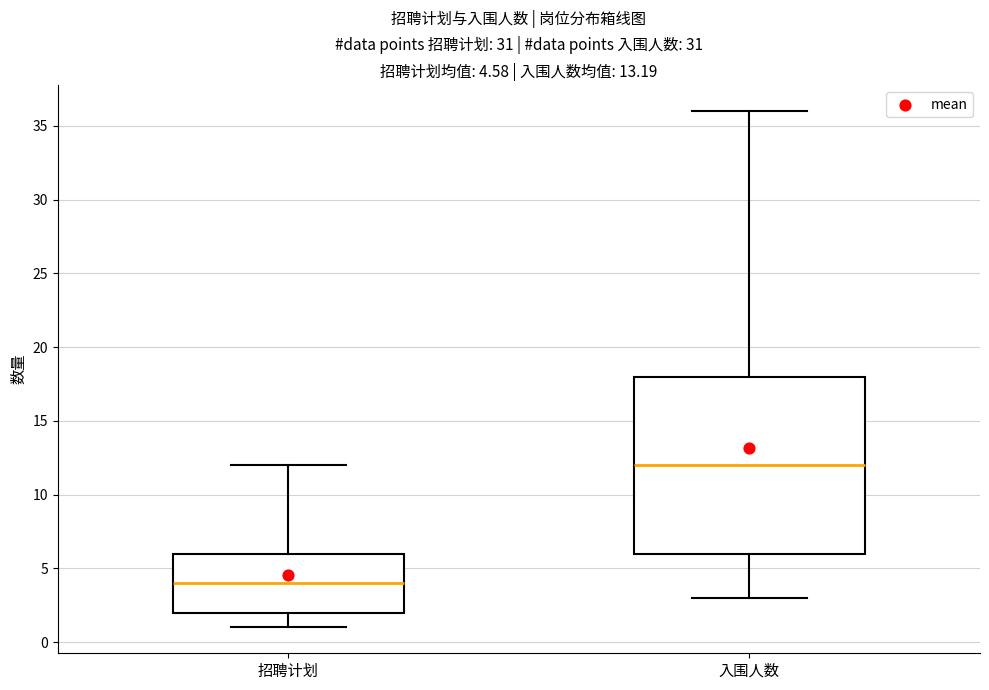

Which box is the tallest, from its lower edge to its upper edge?

入围人数